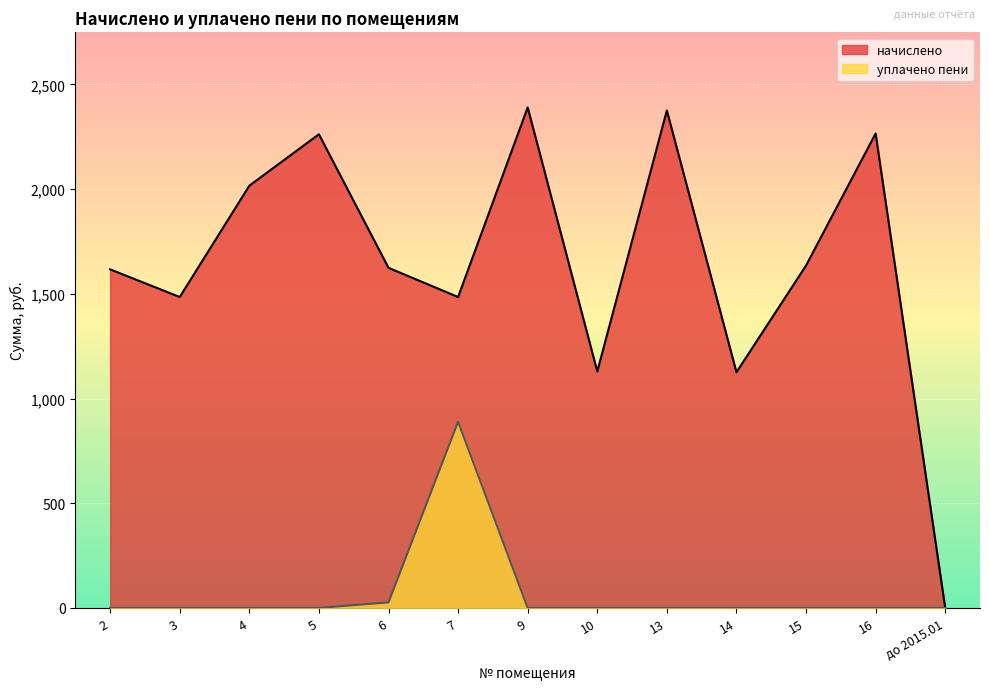

Reading left to right, transcribe all the data shown in this chart.

начислено: 1616.7	1484.7	2016.3	2261.9	1624.0	1484.7	2390.2	1129.1	2375.6	1125.5	1635.0	2265.6	0.0
уплачено пени: 0.0	0.0	0.0	0.0	26.4	889.0	0.0	0.0	0.0	0.0	0.0	0.0	0.0